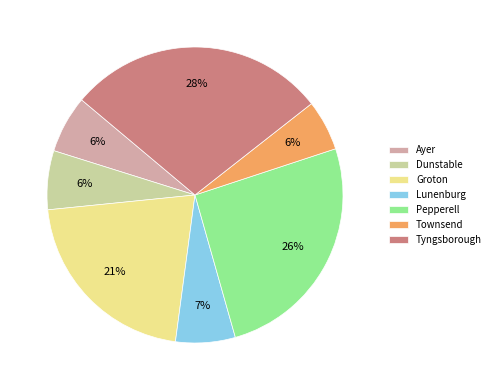

Between Groton and Ayer, which is larger?

Groton